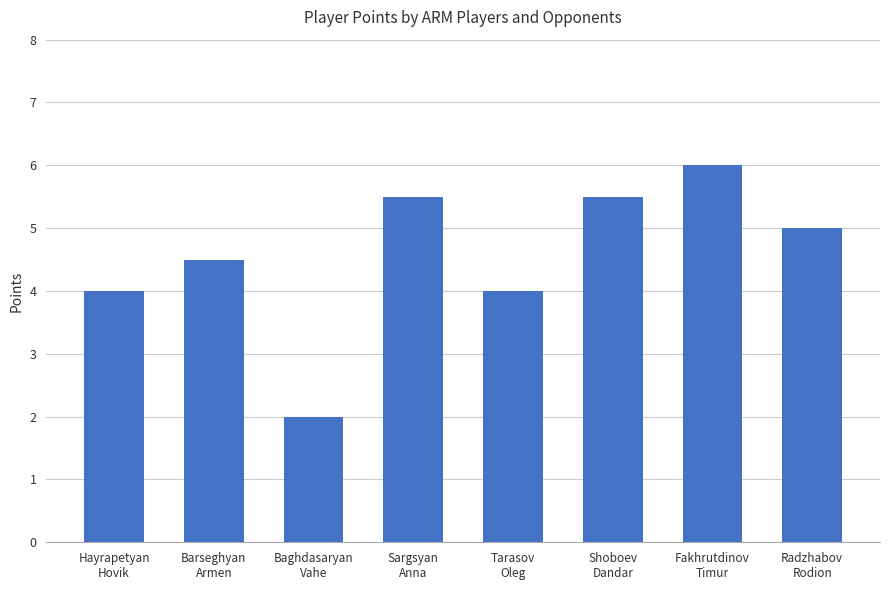

Approximately how many times larger is the value at Hayrapetyan
Hovik compared to Sargsyan
Anna?

0.7